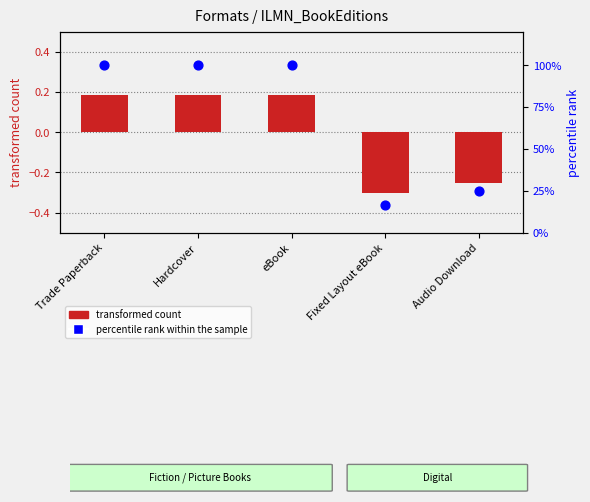

Which series contains the highest Y value?

percentile rank within the sample